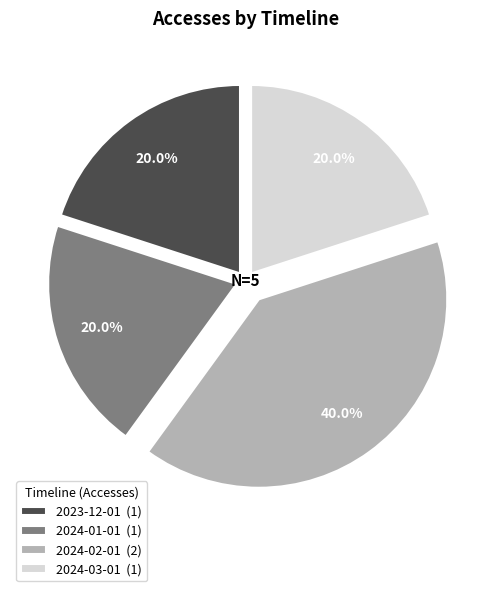

To the nearest percent, what percentage of the pie is 2024-01-01?

20%